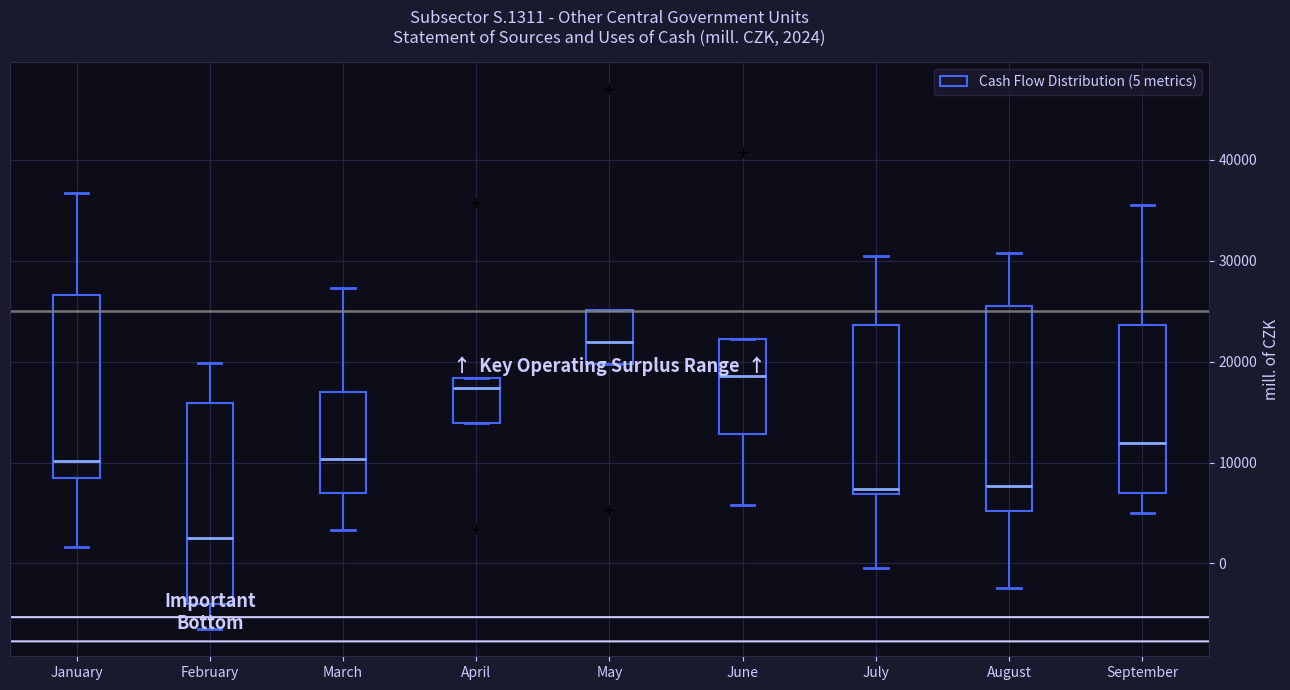

Which box's median line is the highest?

May